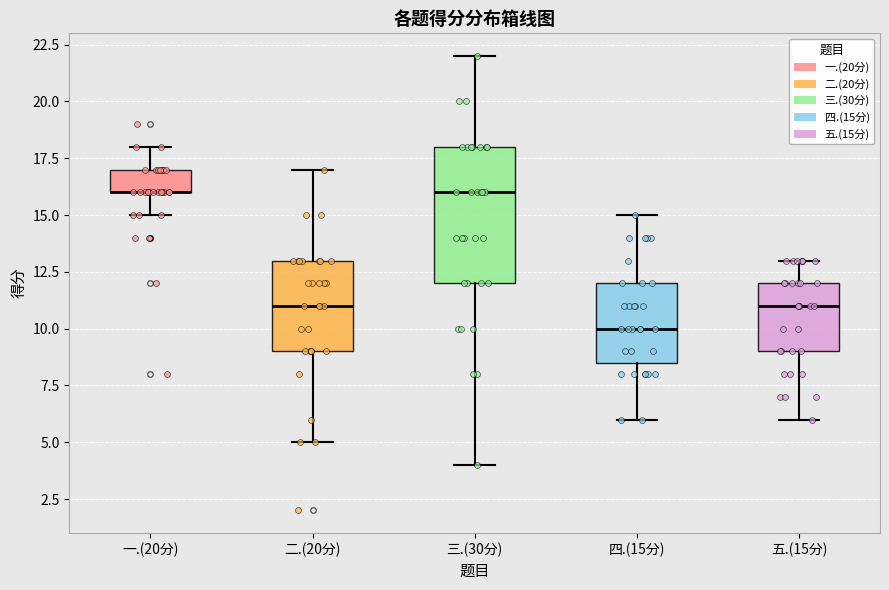

Reading left to right, read every box against the y-axis: the position of its median line, the range the box covers, and the ends of its whiskers. The values are not printed on the chart, so give them approximately, as read against the axis.

一.(20分): median 16.0 (drawn on the box's lower edge), box 16.0 to 17.0, whiskers 15.0 to 18.0
二.(20分): median 11.0, box 9.0 to 13.0, whiskers 5.0 to 17.0
三.(30分): median 16.0, box 12.0 to 18.0, whiskers 4.0 to 22.0
四.(15分): median 10.0, box 8.5 to 12.0, whiskers 6.0 to 15.0
五.(15分): median 11.0, box 9.0 to 12.0, whiskers 6.0 to 13.0